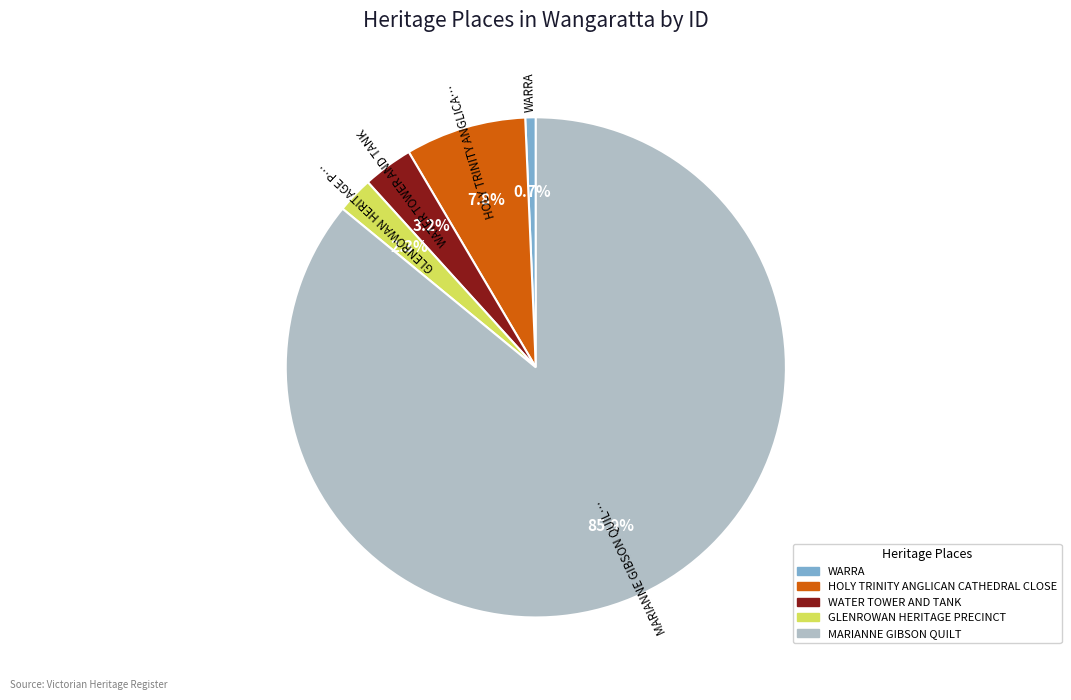

To the nearest percent, what portion does MARIANNE GIBSON QUILT represent?

86%